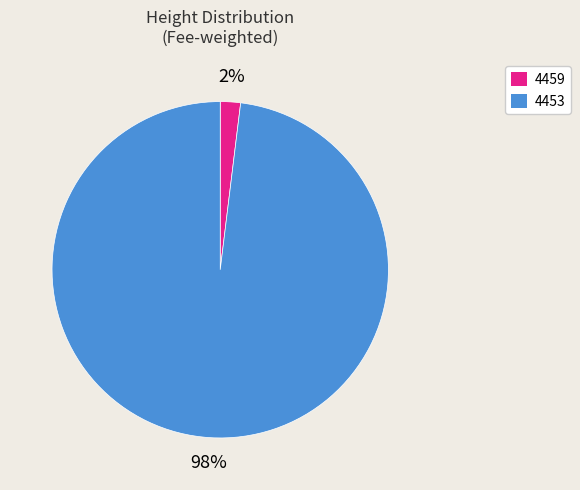

Is 4453 the majority of the pie?

Yes